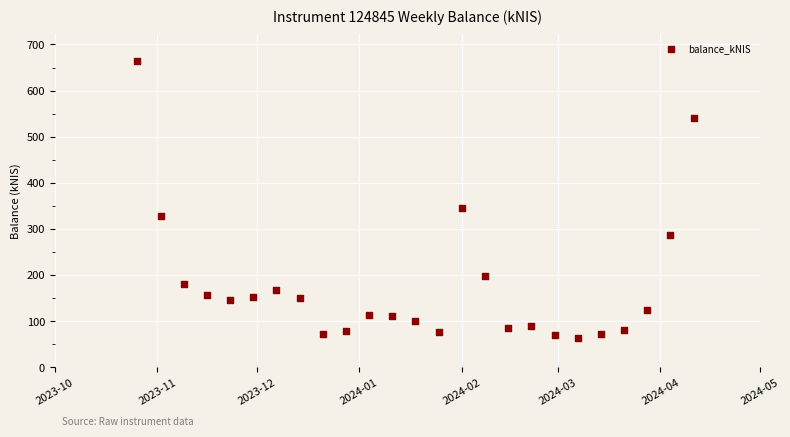

What Y value in the scatter plot is closest to 364?

344.4